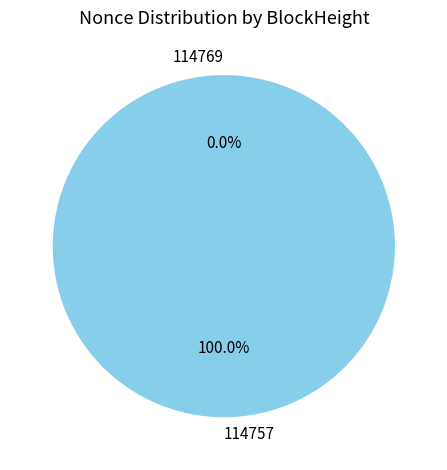

Do 114757 and 114769 together represent more than half of the pie?

Yes